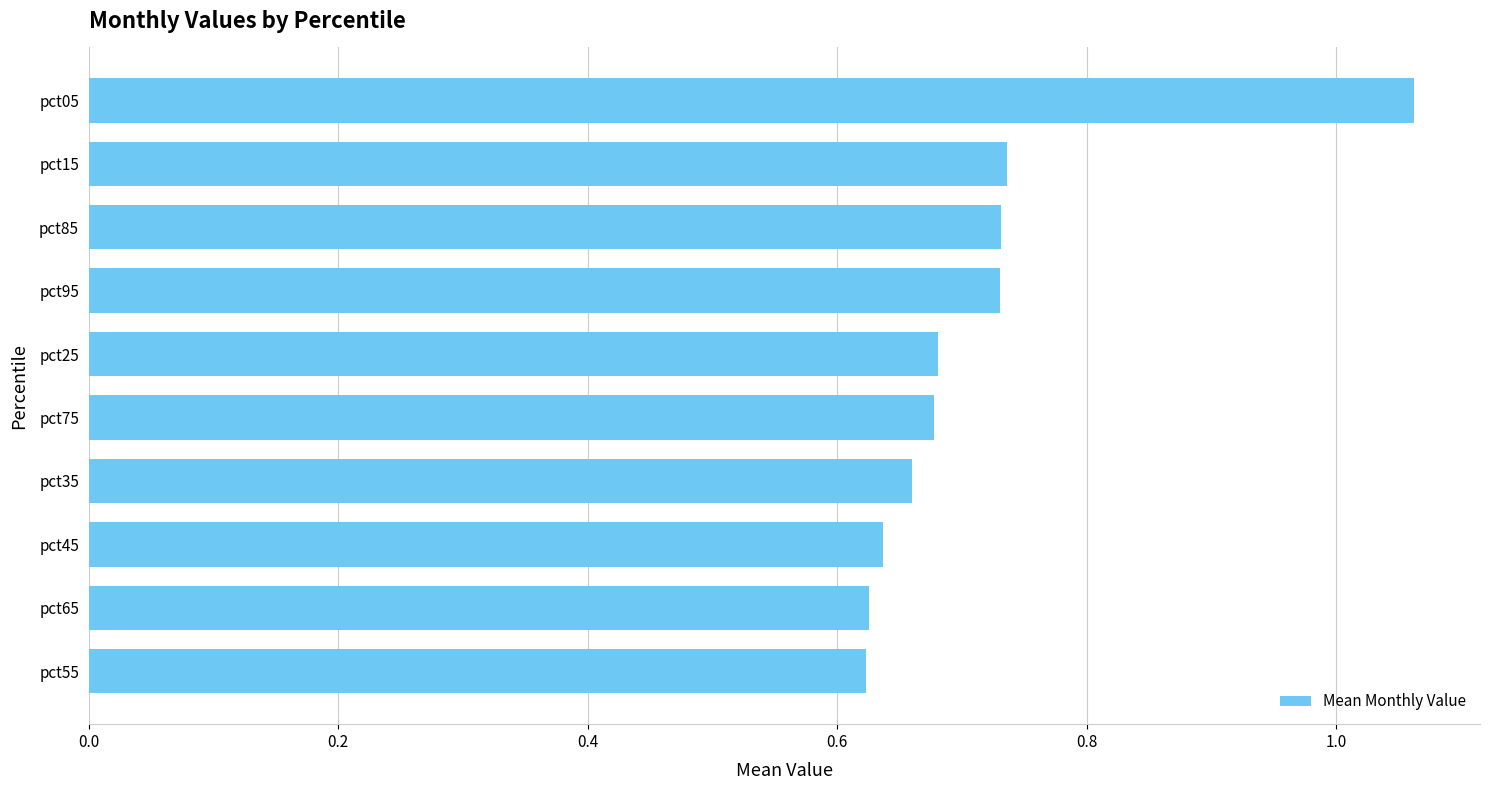

The value at pct65 is 1.1. True or false?

False